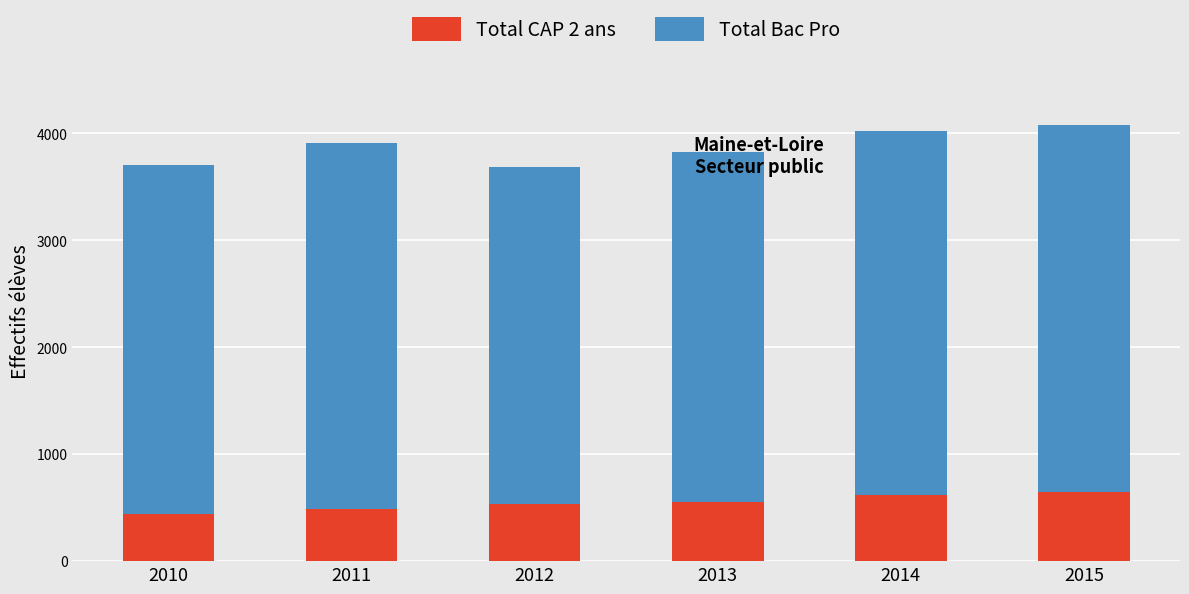

What is the total value across all series at 2011?

3914